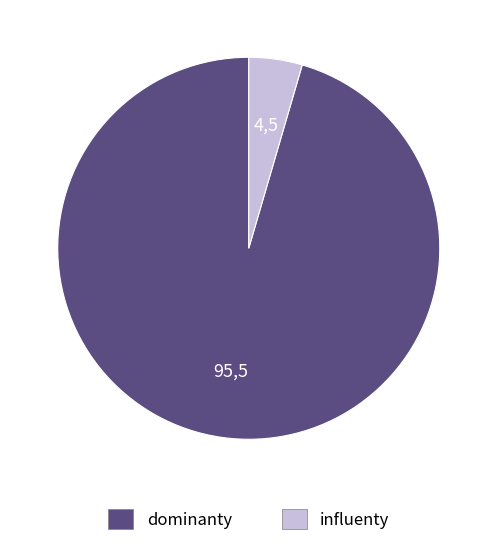

Does any single category account for the majority?

Yes